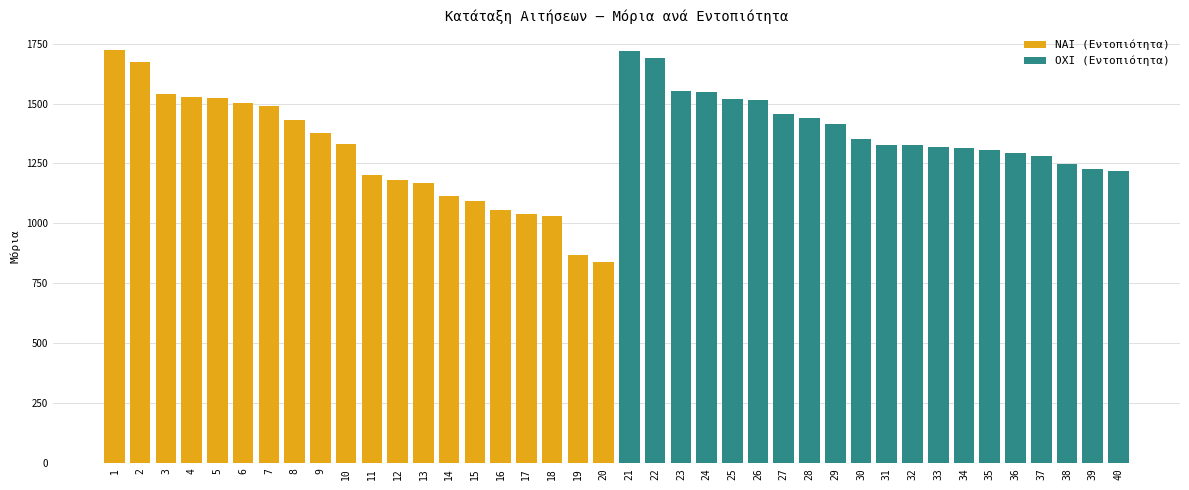

Reading left to right, transcribe all the data shown in this chart.

ΝΑΙ (Εντοπιότητα): 1721.0	1674.7	1539.8	1525.4	1521.0	1501.0	1491.5	1430.0	1376.0	1332.5	1200.0	1180.0	1168.0	1114.3	1093.0	1055.5	1039.5	1030.2	870.0	840.0
ΟΧΙ (Εντοπιότητα): 1720.0	1690.0	1550.5	1548.5	1519.0	1514.5	1458.0	1440.0	1415.7	1350.5	1325.5	1325.4	1317.5	1314.5	1308.0	1294.5	1280.0	1249.0	1229.0	1219.5